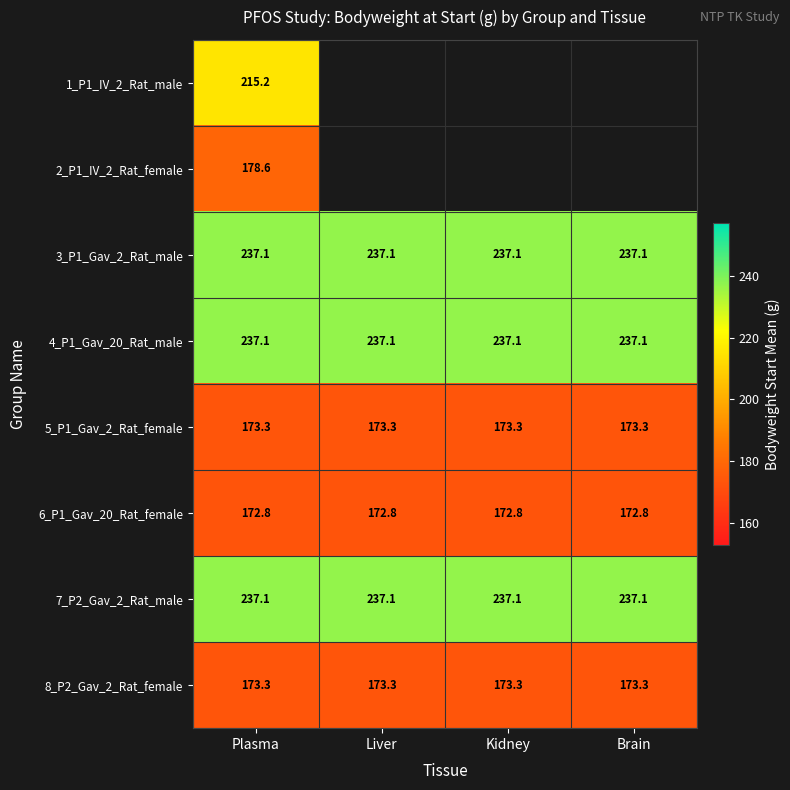

How many categories are shown in the chart?

4